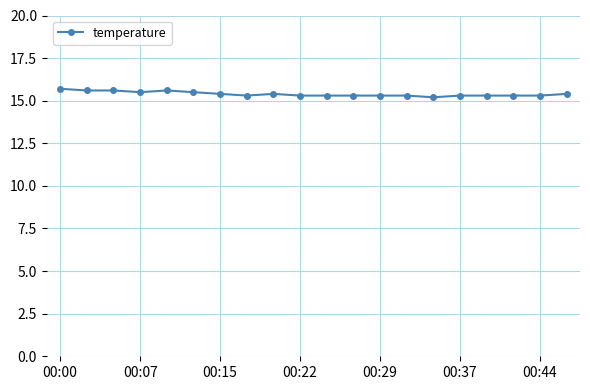

What is the maximum value shown in the chart?

15.7